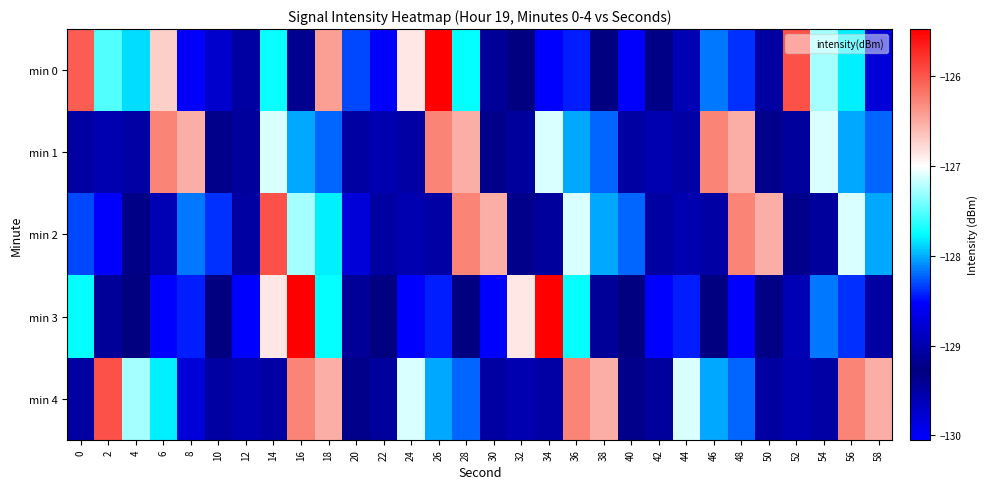

What is the total value across all series at 58?

-641.6